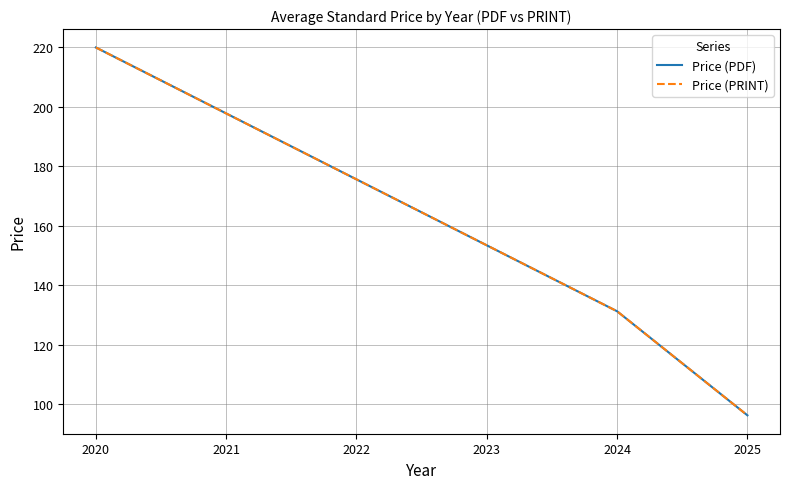

Is this an area chart (filled region under the line)?

No